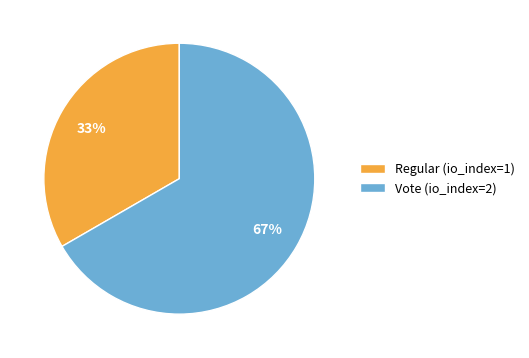

Combined, do Regular (io_index=1) and Vote (io_index=2) account for over 50%?

Yes